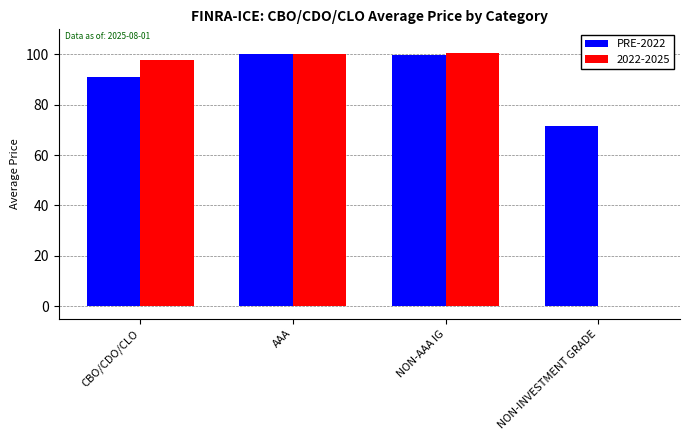

Between AAA and NON-INVESTMENT GRADE, which series saw the biggest shift?

2022-2025